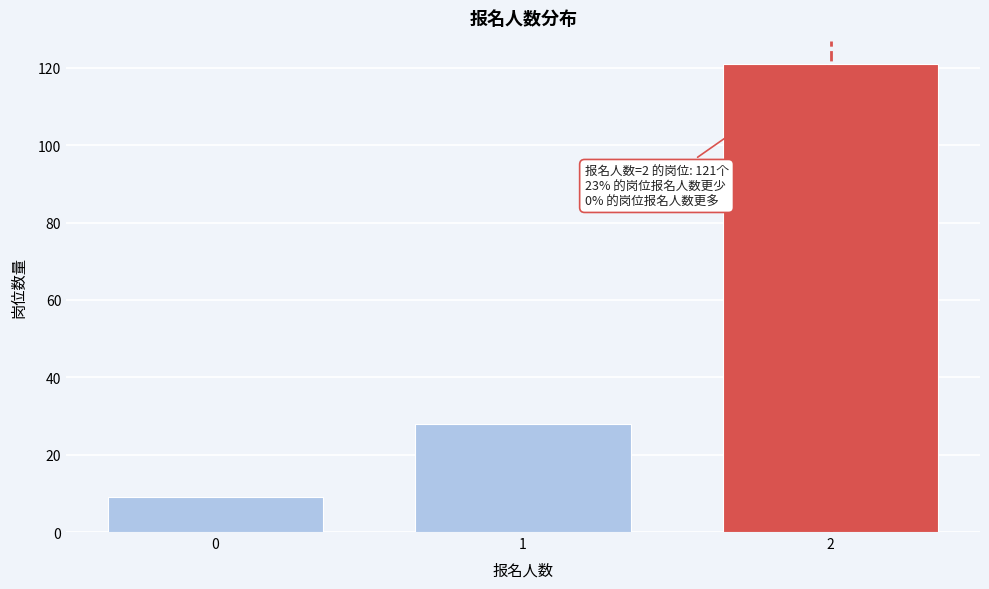

Reading left to right, what are all the values shown in this chart?

9	28	121